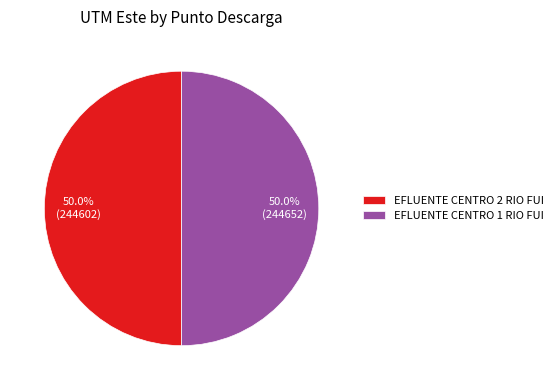

Approximately how many times larger is the value at EFLUENTE CENTRO 1 RIO FUI compared to EFLUENTE CENTRO 2 RIO FUI?

1.0